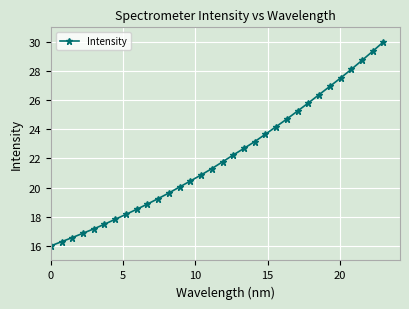

What is the difference between the second highest and second lowest values?

13.1